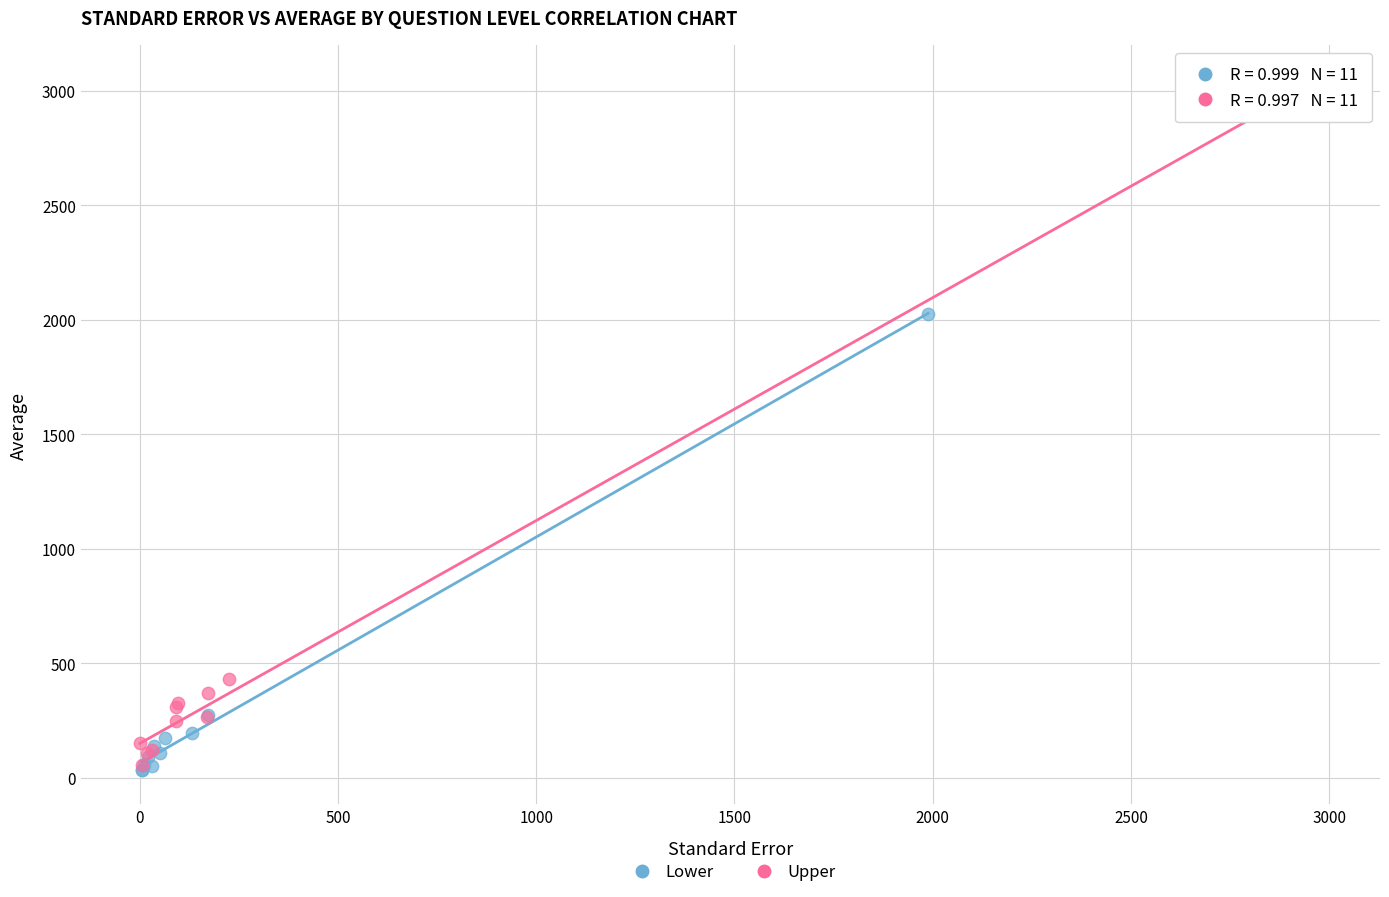

Which series reaches the maximum Y coordinate?

Upper